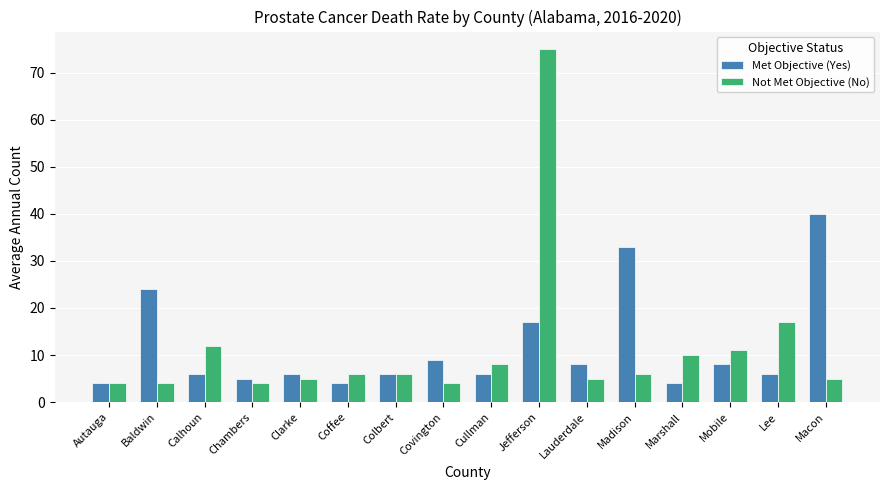

Reading left to right, transcribe all the data shown in this chart.

Met Objective (Yes): 4	24	6	5	6	4	6	9	6	17	8	33	4	8	6	40
Not Met Objective (No): 4	4	12	4	5	6	6	4	8	75	5	6	10	11	17	5